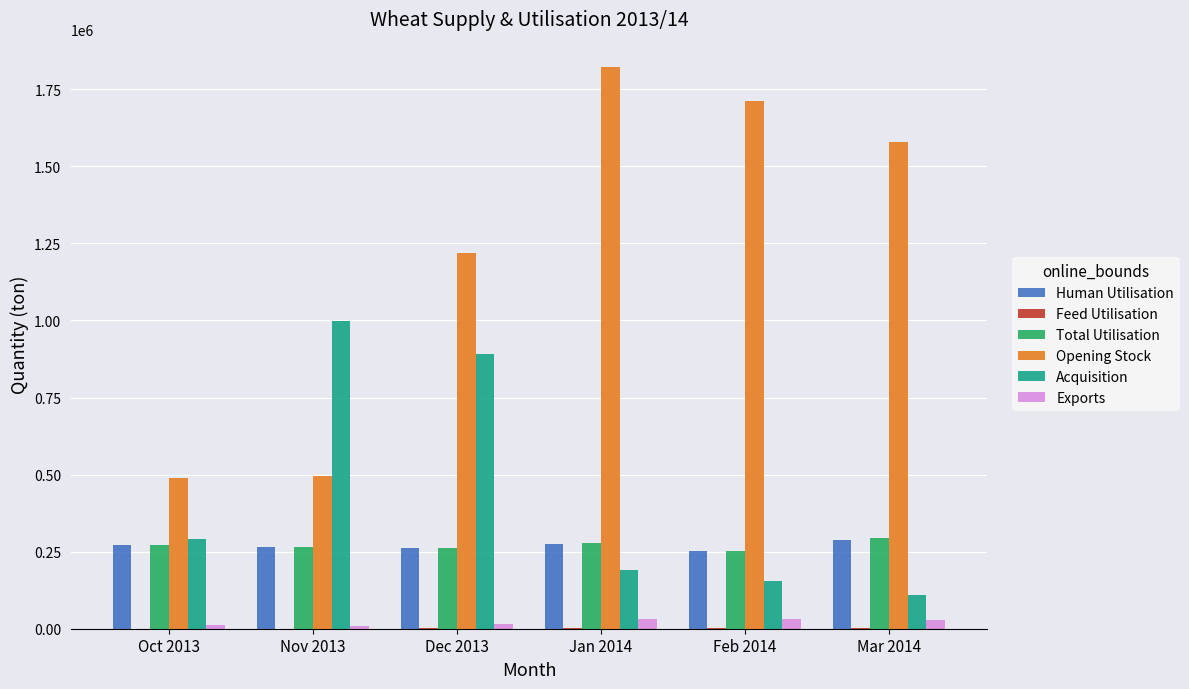

What is the maximum value shown in the chart?

1822471